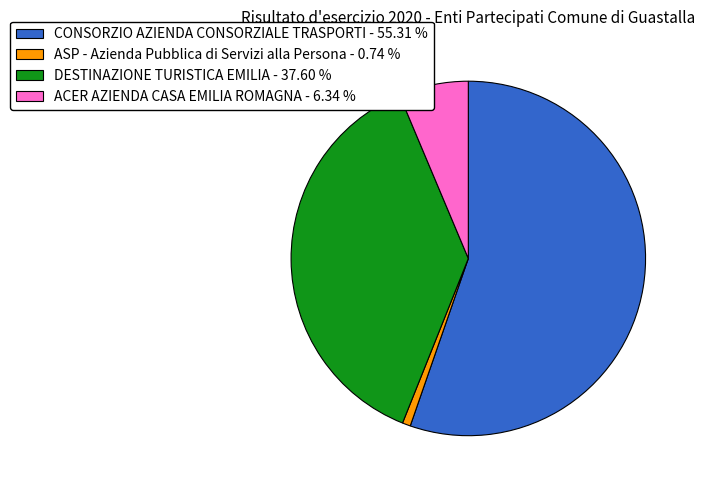

Which slice is the largest?

CONSORZIO AZIENDA CONSORZIALE TRASPORTI